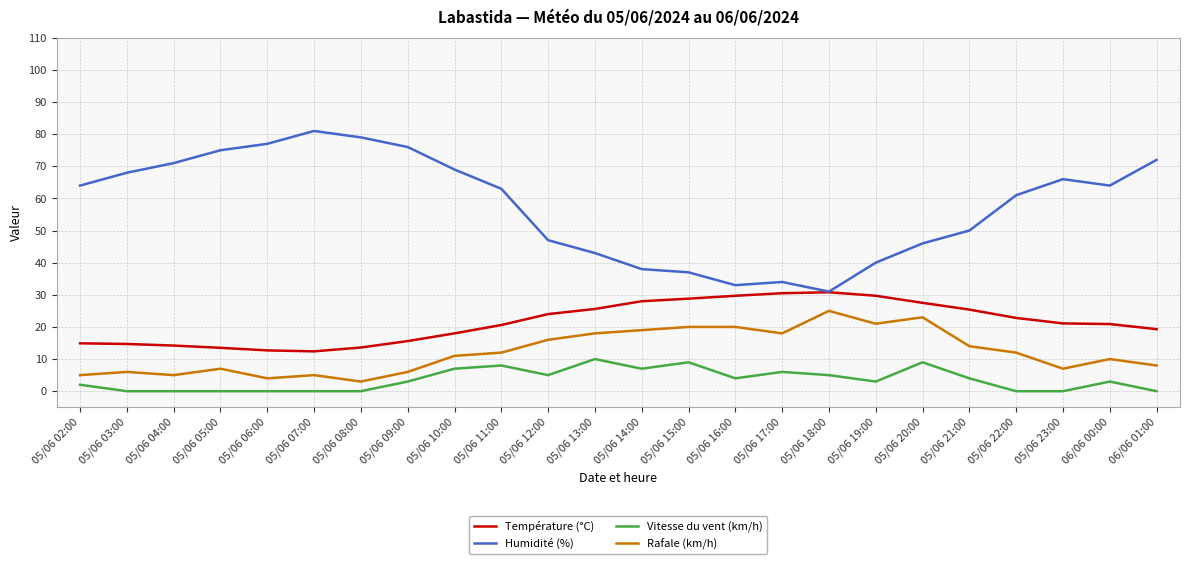

What is the total value across all series at 05/06 11:00?

103.6